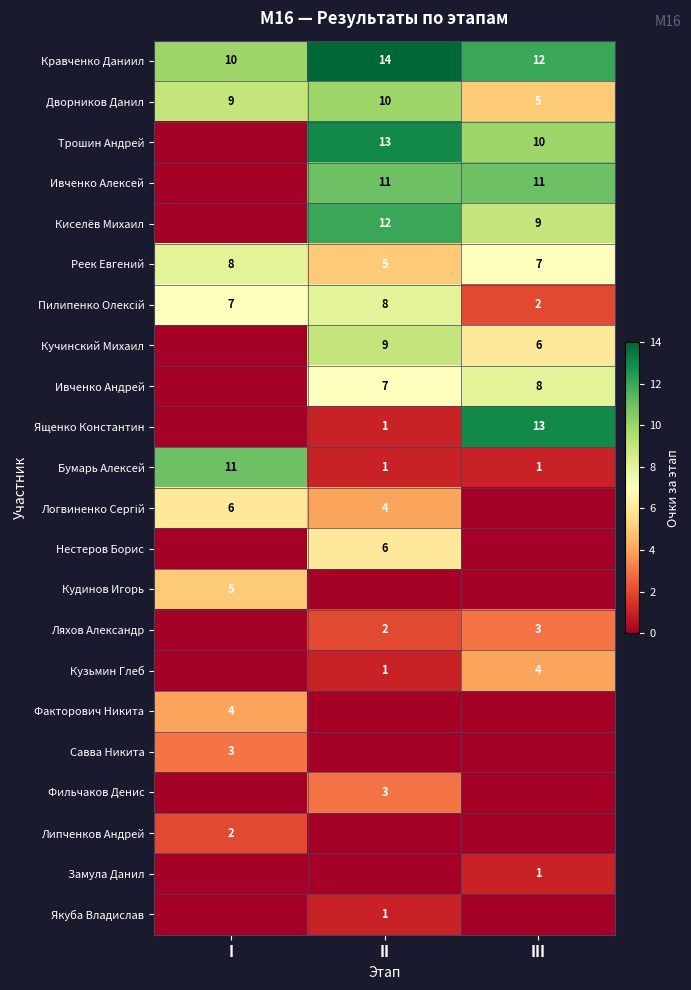

Rank the categories by Кравченко Даниил value from lowest to highest.

I, III, II